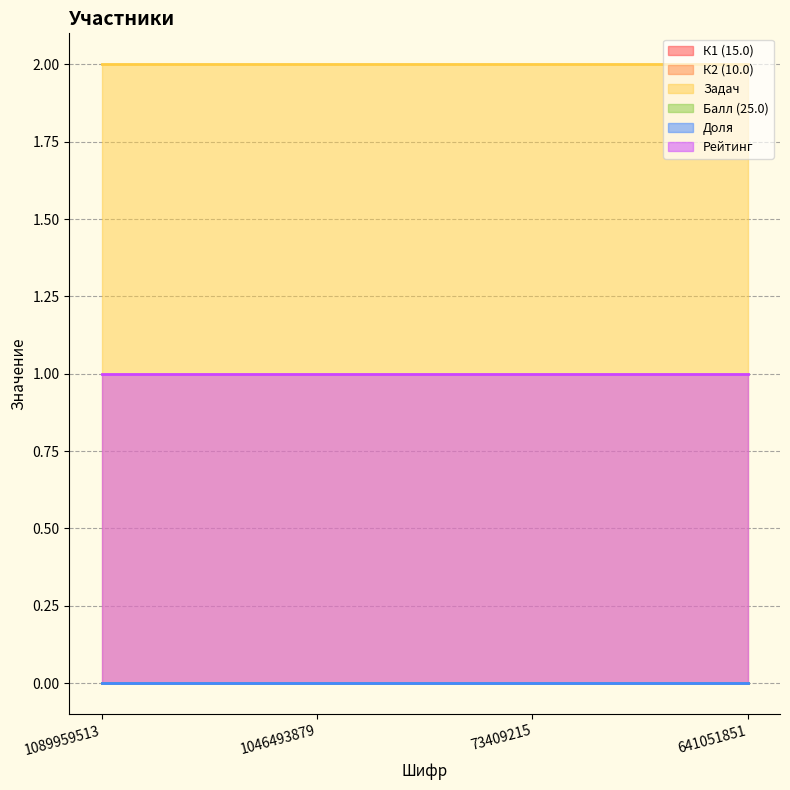

The Задач series shows 2 at 73409215. True or false?

True